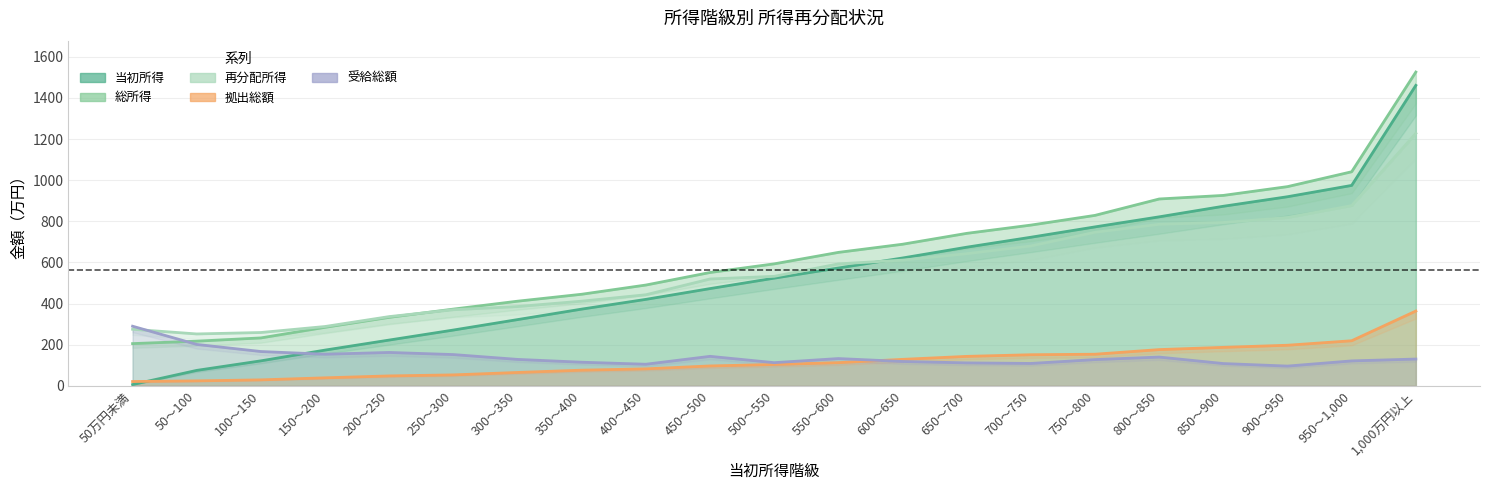

How many series are shown in this chart?

5